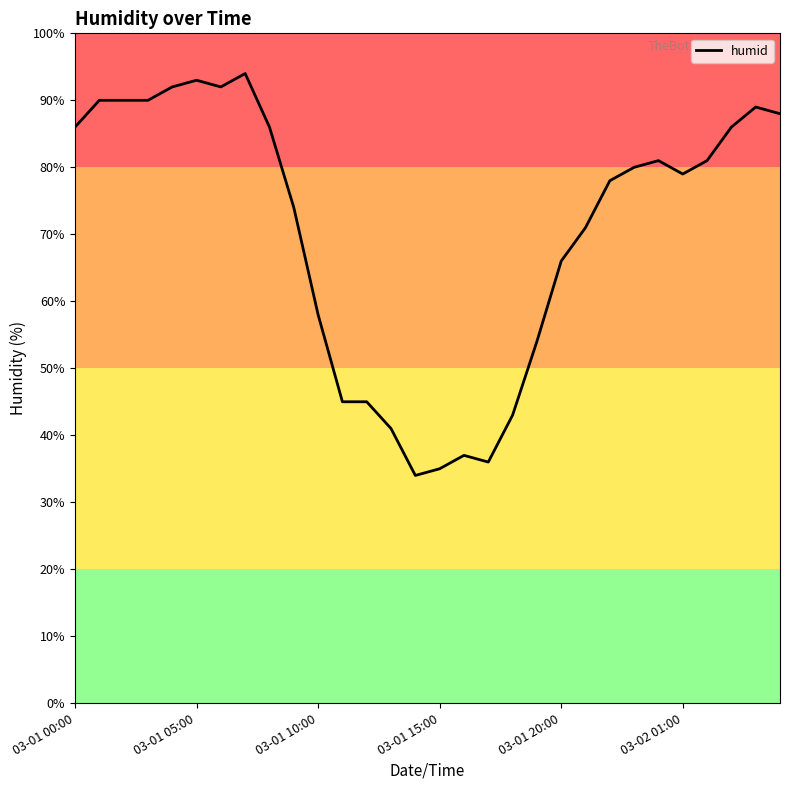

What is the difference between the maximum and minimum values?

60